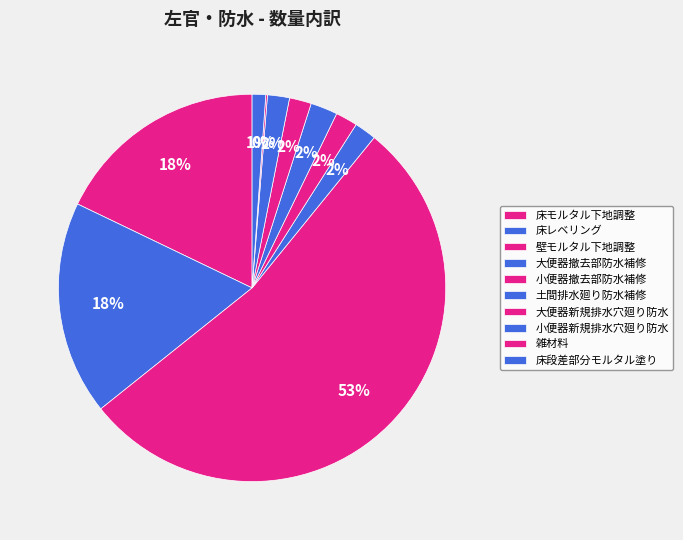

Rank the categories by value from lowest to highest.

雑材料, 床段差部分モルタル塗り, 大便器撤去部防水補修, 小便器撤去部防水補修, 大便器新規排水穴廻り防水, 小便器新規排水穴廻り防水, 土間排水廻り防水補修, 床モルタル下地調整, 床レベリング, 壁モルタル下地調整